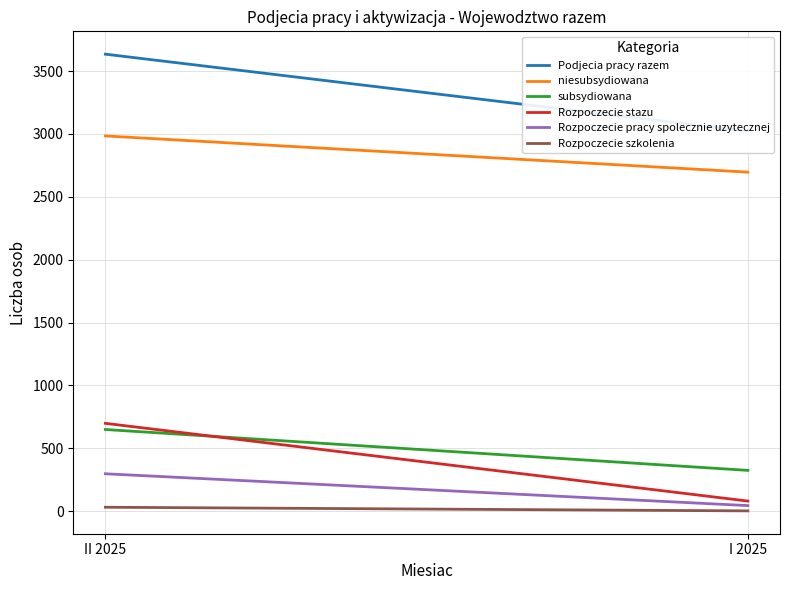

Which series has the largest range (max minus min)?

Rozpoczecie stazu